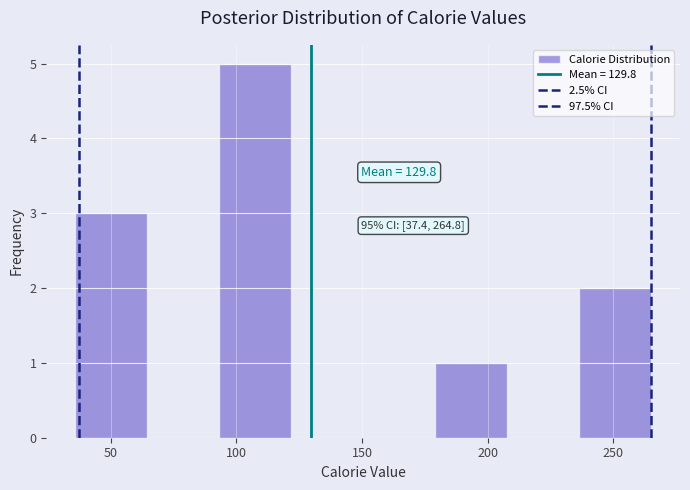

Which range on the x-axis has the tallest bar?

95 to 120